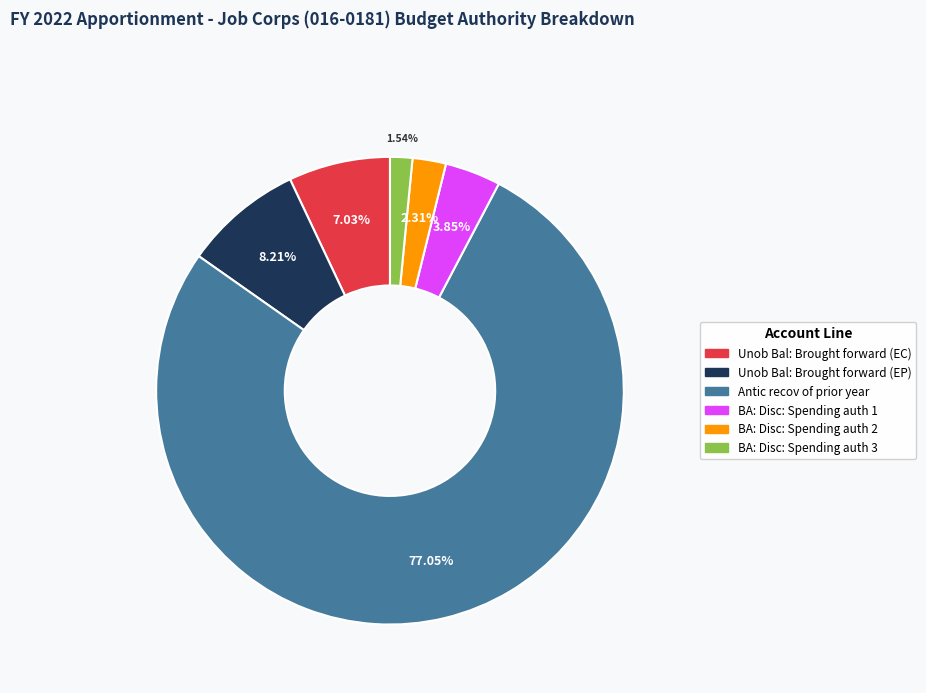

To the nearest percent, what is the combined percentage of BA: Disc: Spending auth 1 and Antic recov of prior year?

81%